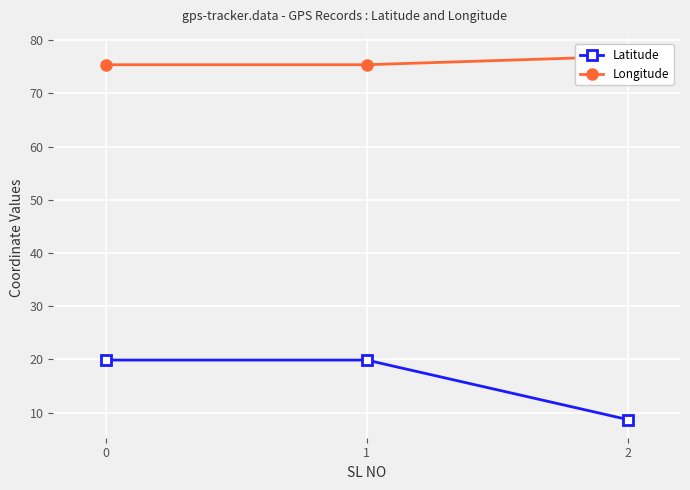

Reading right to left, what are all the values shown in this chart?

Latitude: 8.7	19.9	19.9
Longitude: 76.9	75.4	75.4